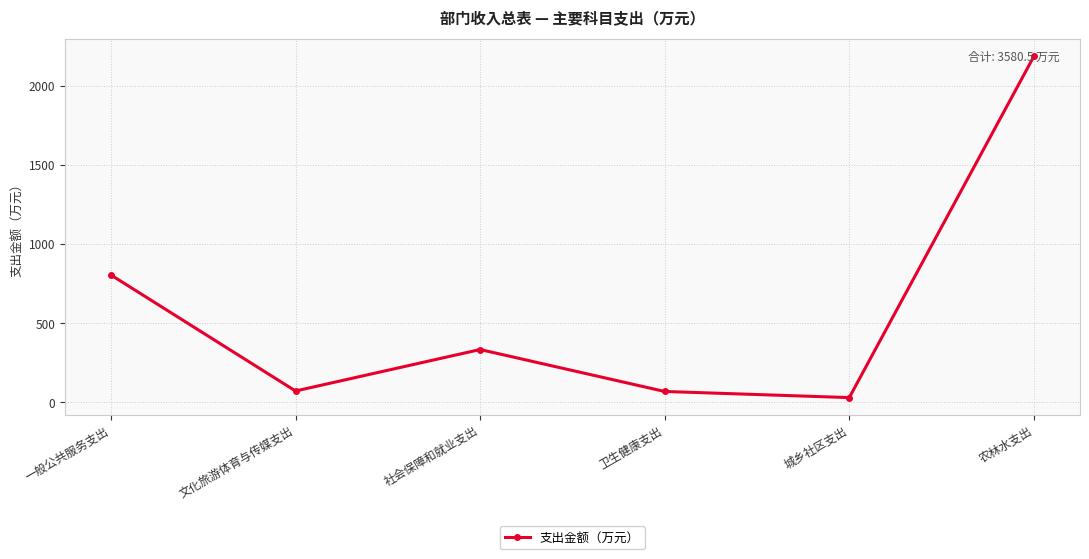

What is the value of the 6th point from the left?

2185.3